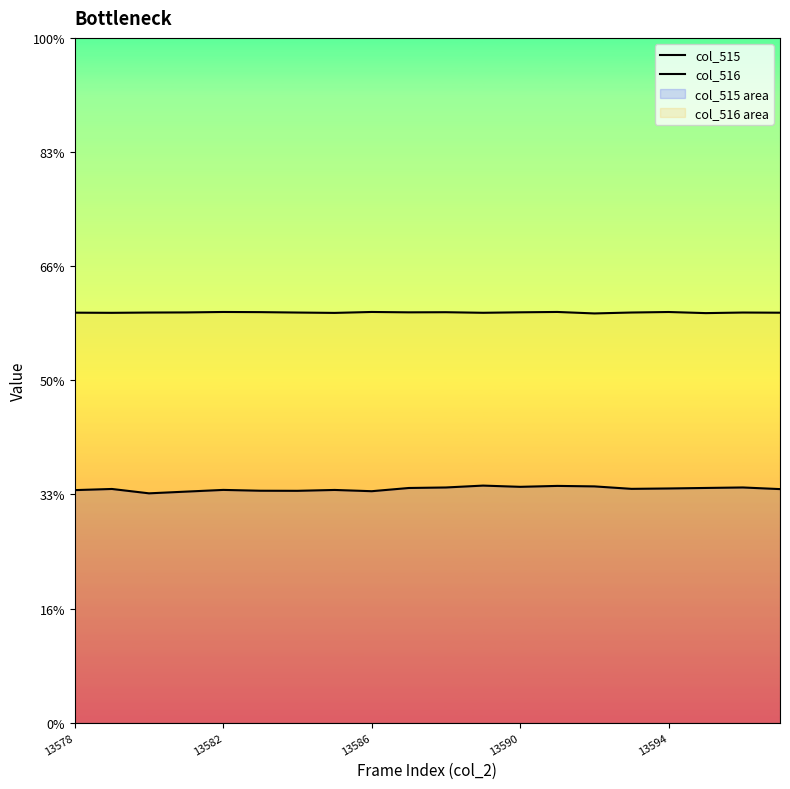

Is the value of col_516 at 15 greater than the value of col_515 at 7?

Yes